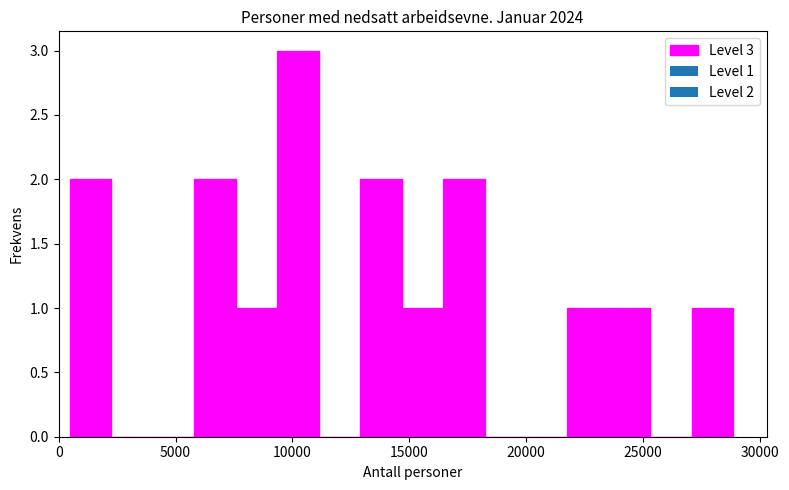

Around what value on the x-axis is the tallest bar? Give the approximate position of its centre, as read against the axis.

10000